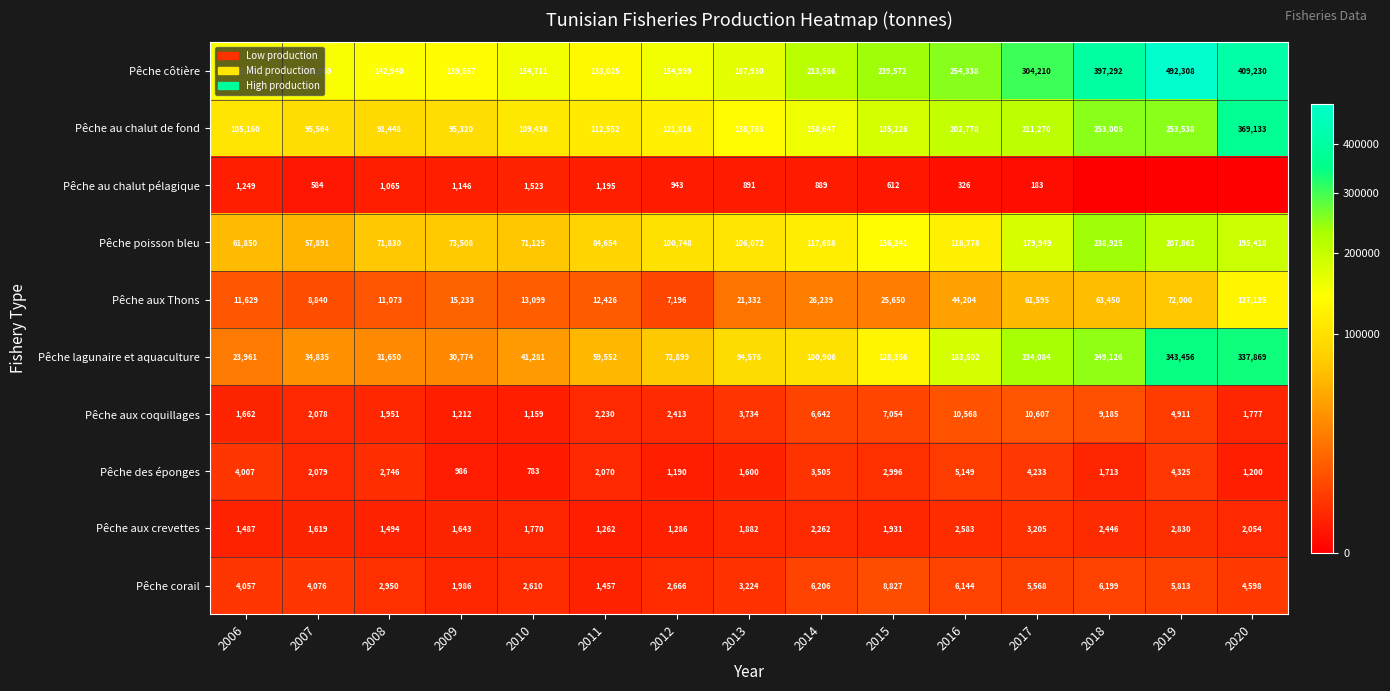

The value of Pêche côtière at 2016 is 254338. True or false?

True